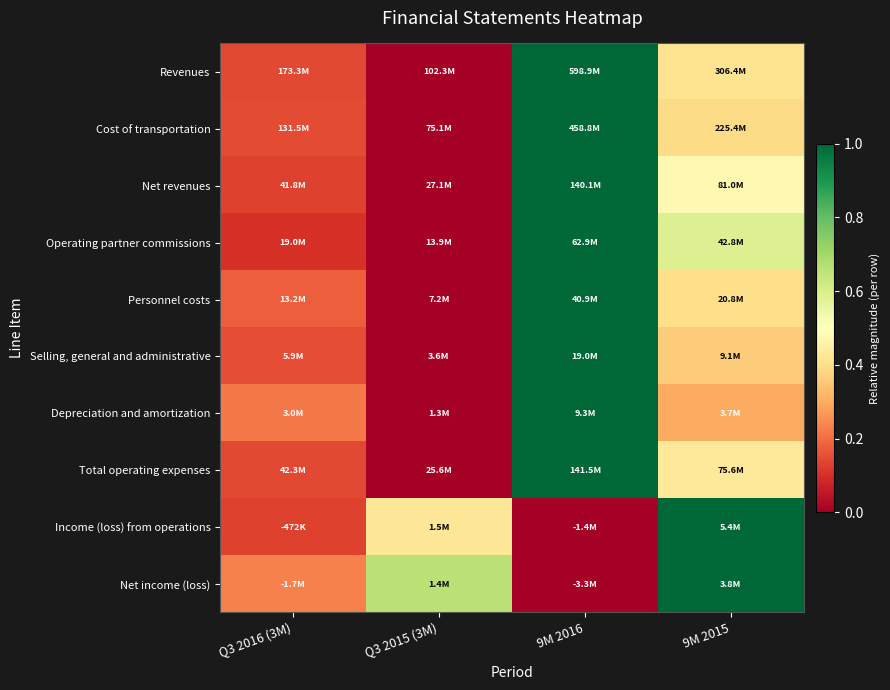

Reading right to left, list all the values displayed in this chart.

Revenues: 9M 2015=0.4	9M 2016=1.0	Q3 2015 (3M)=0.0	Q3 2016 (3M)=0.1
Cost of transportation: 9M 2015=0.4	9M 2016=1.0	Q3 2015 (3M)=0.0	Q3 2016 (3M)=0.1
Net revenues: 9M 2015=0.5	9M 2016=1.0	Q3 2015 (3M)=0.0	Q3 2016 (3M)=0.1
Operating partner commissions: 9M 2015=0.6	9M 2016=1.0	Q3 2015 (3M)=0.0	Q3 2016 (3M)=0.1
Personnel costs: 9M 2015=0.4	9M 2016=1.0	Q3 2015 (3M)=0.0	Q3 2016 (3M)=0.2
Selling, general and administrative: 9M 2015=0.4	9M 2016=1.0	Q3 2015 (3M)=0.0	Q3 2016 (3M)=0.1
Depreciation and amortization: 9M 2015=0.3	9M 2016=1.0	Q3 2015 (3M)=0.0	Q3 2016 (3M)=0.2
Total operating expenses: 9M 2015=0.4	9M 2016=1.0	Q3 2015 (3M)=0.0	Q3 2016 (3M)=0.1
Income (loss) from operations: 9M 2015=1.0	9M 2016=0.0	Q3 2015 (3M)=0.4	Q3 2016 (3M)=0.1
Net income (loss): 9M 2015=1.0	9M 2016=0.0	Q3 2015 (3M)=0.7	Q3 2016 (3M)=0.2